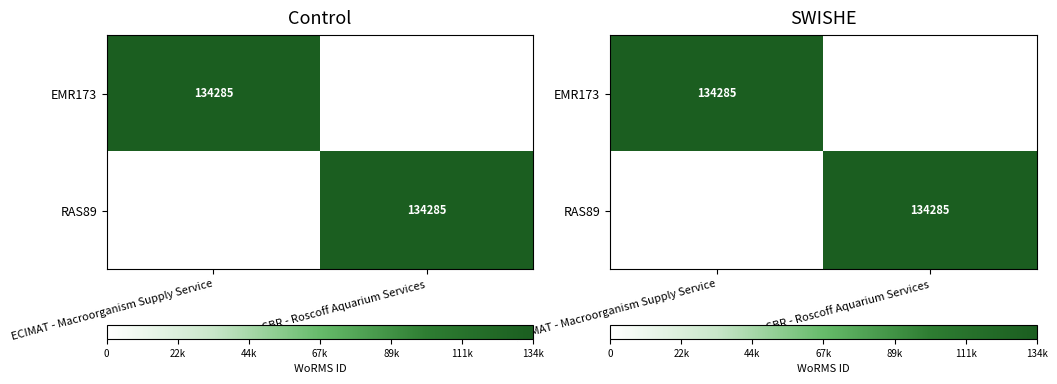

Which has a higher value, ECIMAT - Macroorganism Supply Service or SBR - Roscoff Aquarium Services?

ECIMAT - Macroorganism Supply Service